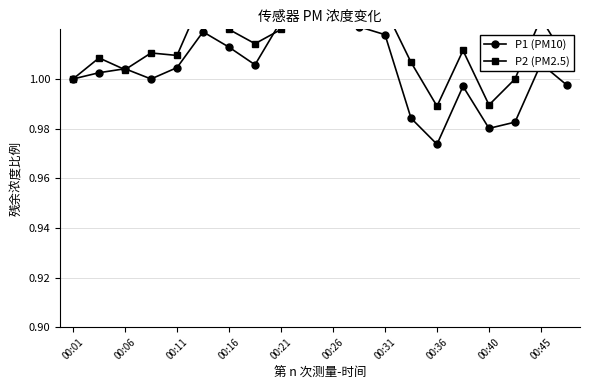

In P2 (PM2.5), how many points are lower than both neighbors (excluding endpoints)?

6